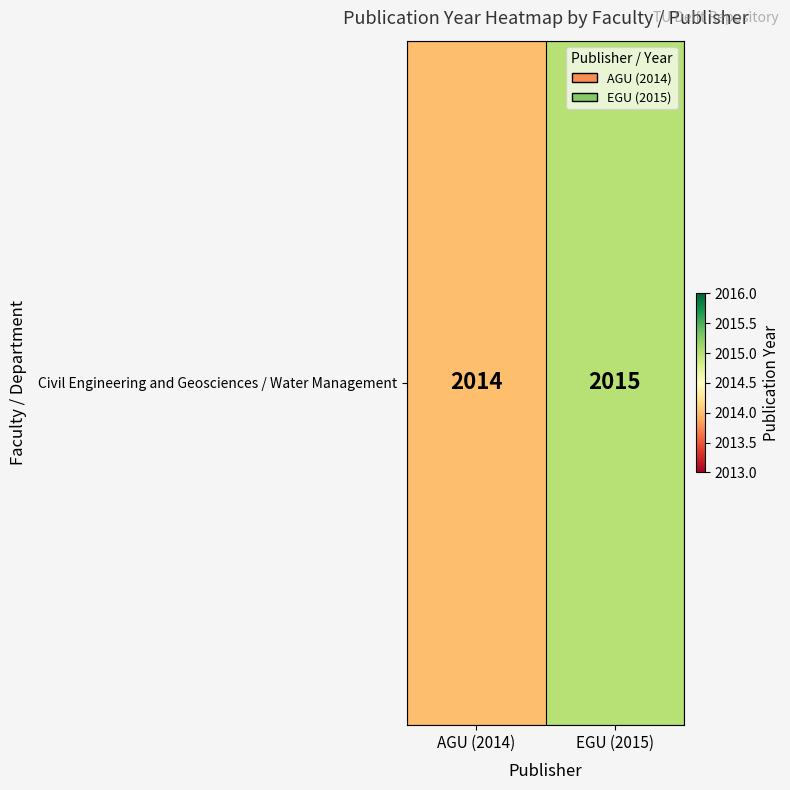

Reading left to right, extract all data points from this chart.

2014	2015